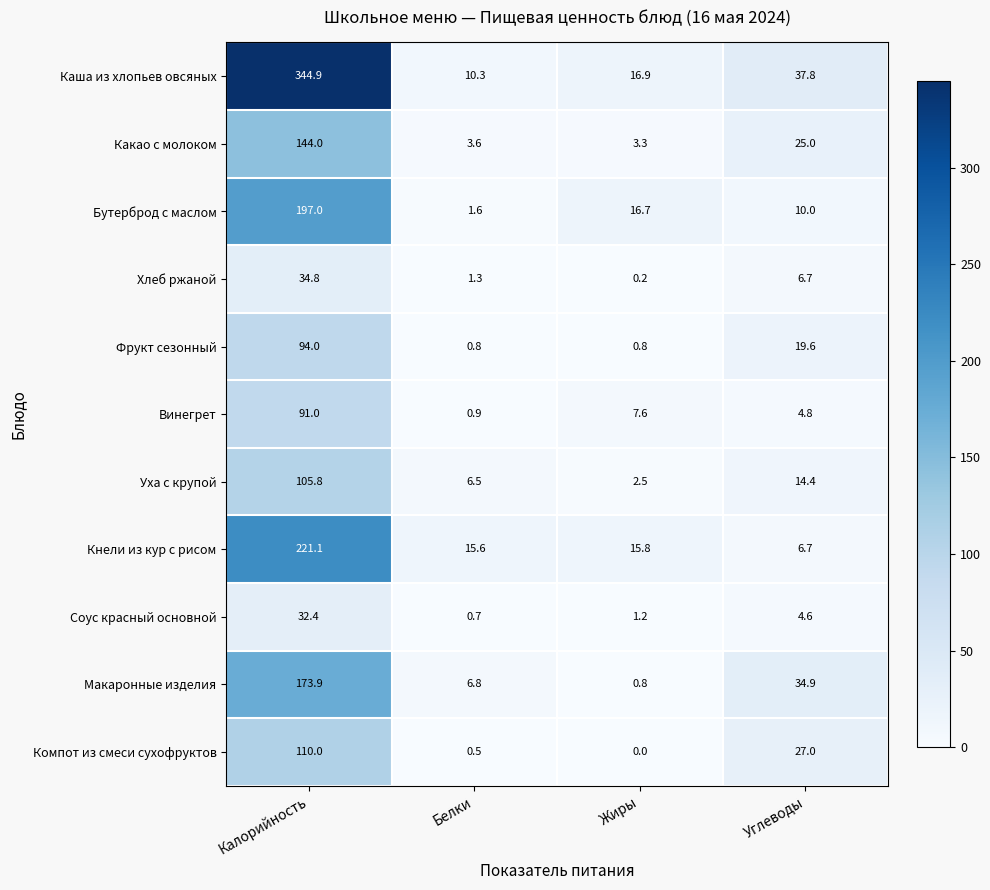

Where does the Соус красный основной series first go above 4?

Калорийность